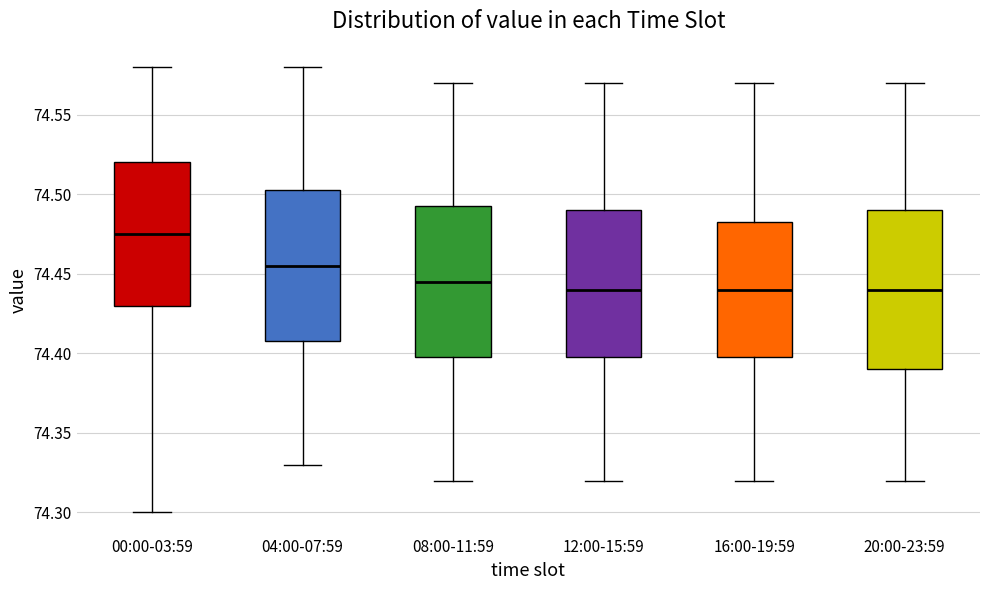

Reading left to right, transcribe this box plot: for each box, give where its median line is, the range the box spans, and where its two whiskers end, as read against the y-axis. The values are not printed on the chart, so give them approximately, as read against the axis.

00:00-03:59: median 74.475, box 74.430 to 74.520, whiskers 74.300 to 74.580
04:00-07:59: median 74.455, box 74.410 to 74.505, whiskers 74.330 to 74.580
08:00-11:59: median 74.445, box 74.400 to 74.495, whiskers 74.320 to 74.570
12:00-15:59: median 74.440, box 74.400 to 74.490, whiskers 74.320 to 74.570
16:00-19:59: median 74.440, box 74.400 to 74.485, whiskers 74.320 to 74.570
20:00-23:59: median 74.440, box 74.390 to 74.490, whiskers 74.320 to 74.570